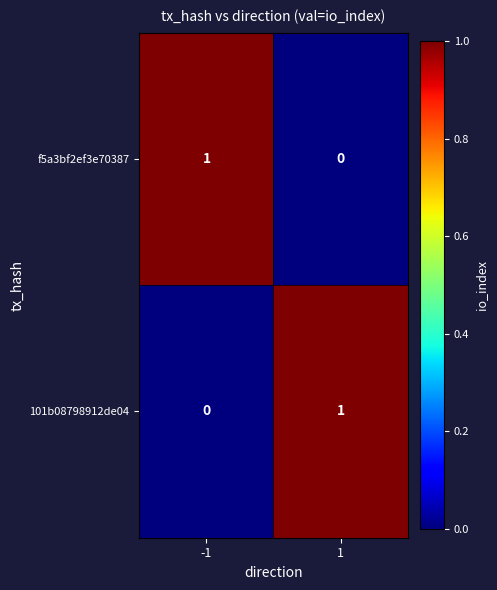

Is it true that f5a3bf2ef3e70387 equals 2 at -1?

False